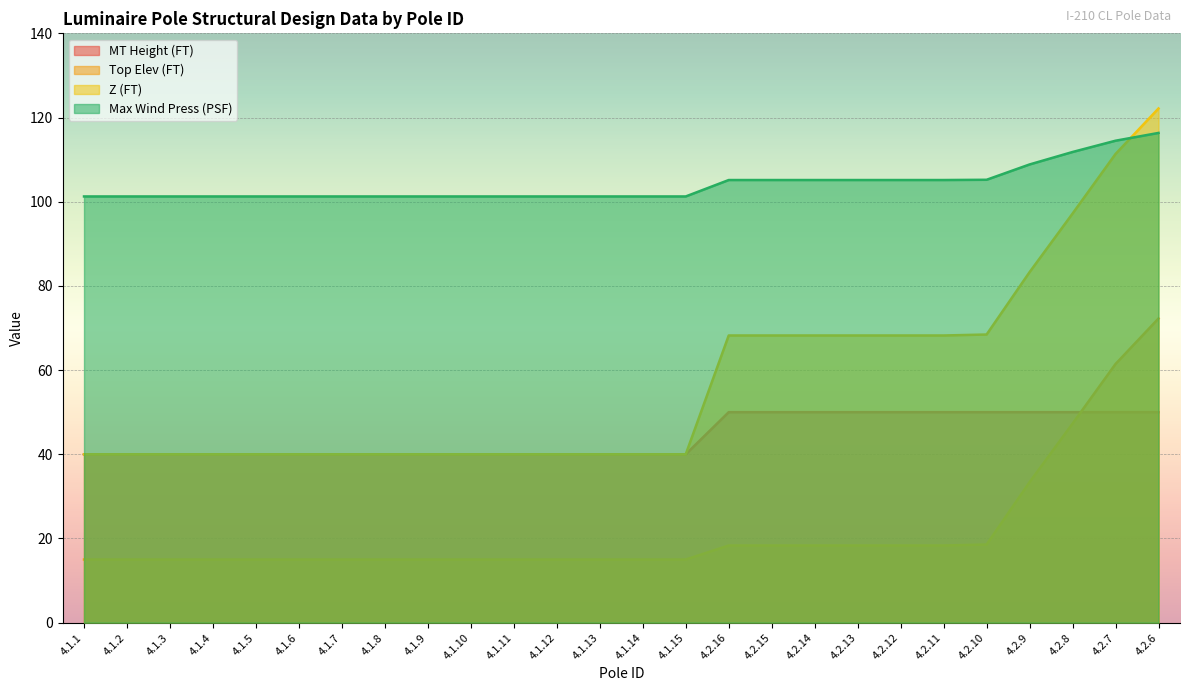

List the labels in order of Top Elev (FT) value, largest first.

4.2.6, 4.2.7, 4.2.8, 4.2.9, 4.2.10, 4.2.16, 4.2.15, 4.2.14, 4.2.13, 4.2.12, 4.2.11, 4.1.1, 4.1.2, 4.1.3, 4.1.4, 4.1.5, 4.1.6, 4.1.7, 4.1.8, 4.1.9, 4.1.10, 4.1.11, 4.1.12, 4.1.13, 4.1.14, 4.1.15